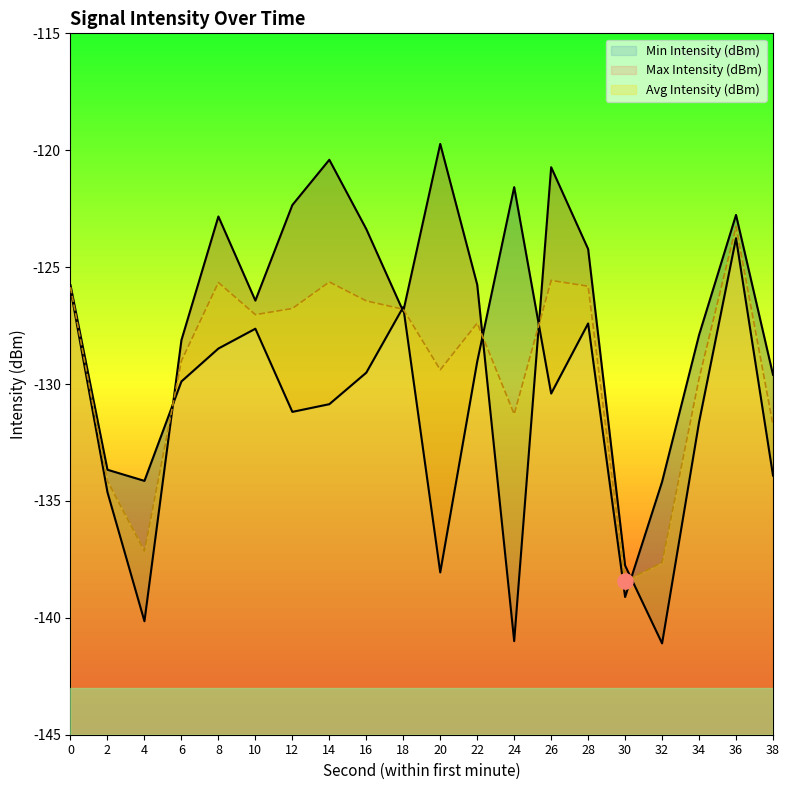

What are all the series names shown in the legend?

Min Intensity (dBm), Max Intensity (dBm), Avg Intensity (dBm)